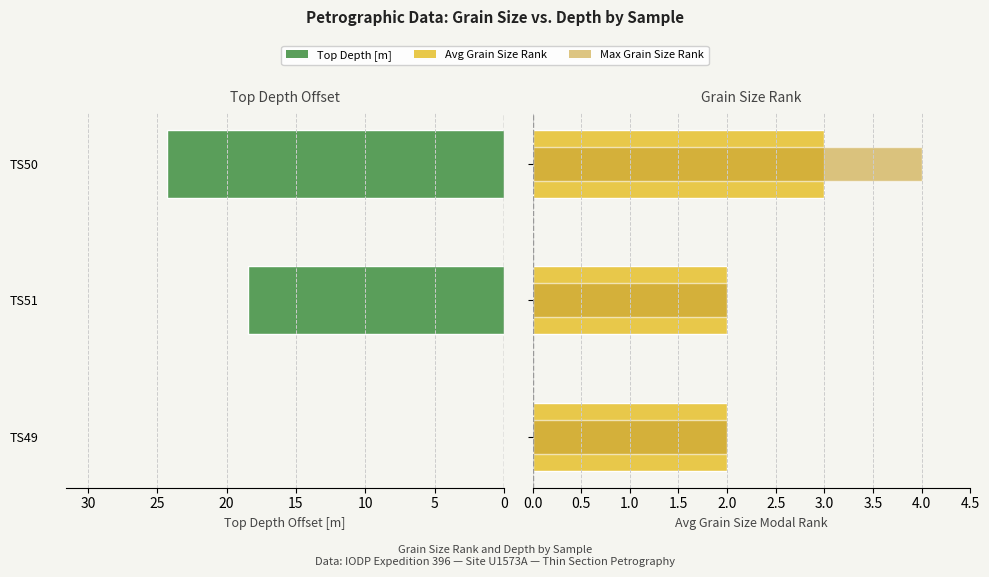

What is the minimum value for Avg Grain Size Rank?

2.0